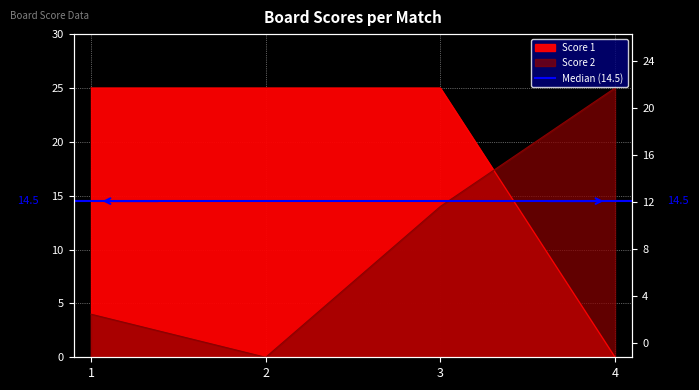

What is the spread (max minus min) of values at 4?

25